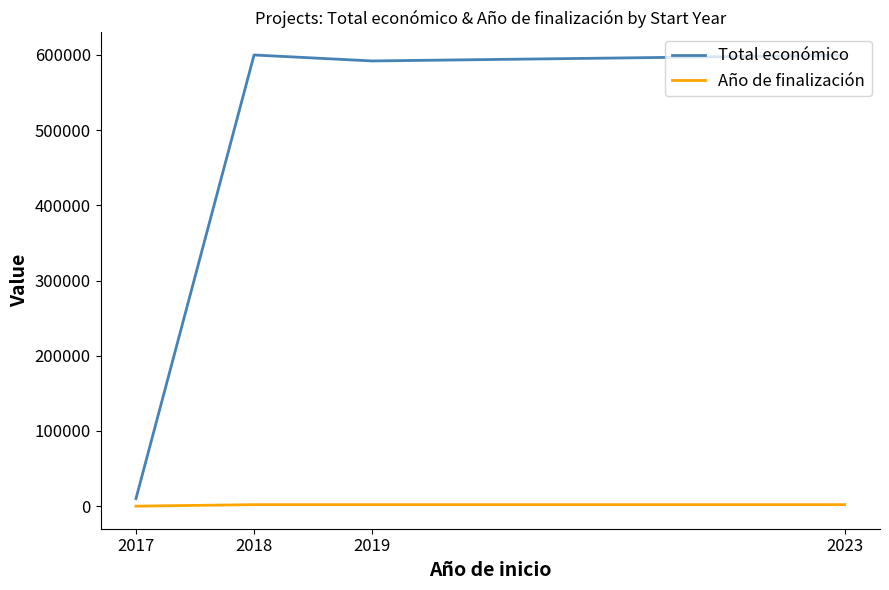

The Total económico series shows 10000 at 2017. True or false?

True